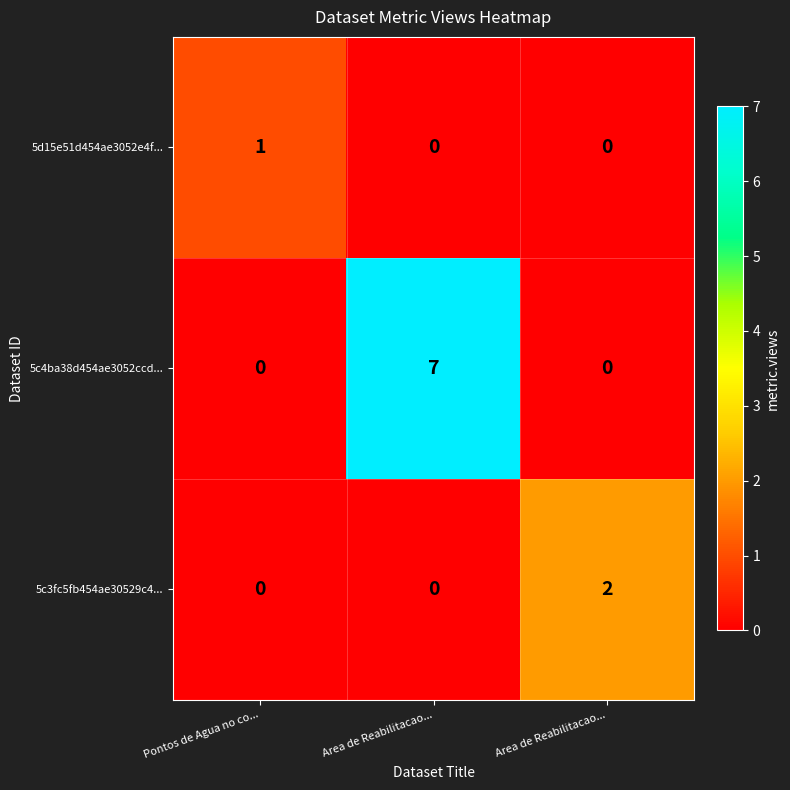

How many values in 5d15e51d454ae3052e4f... are above zero?

1